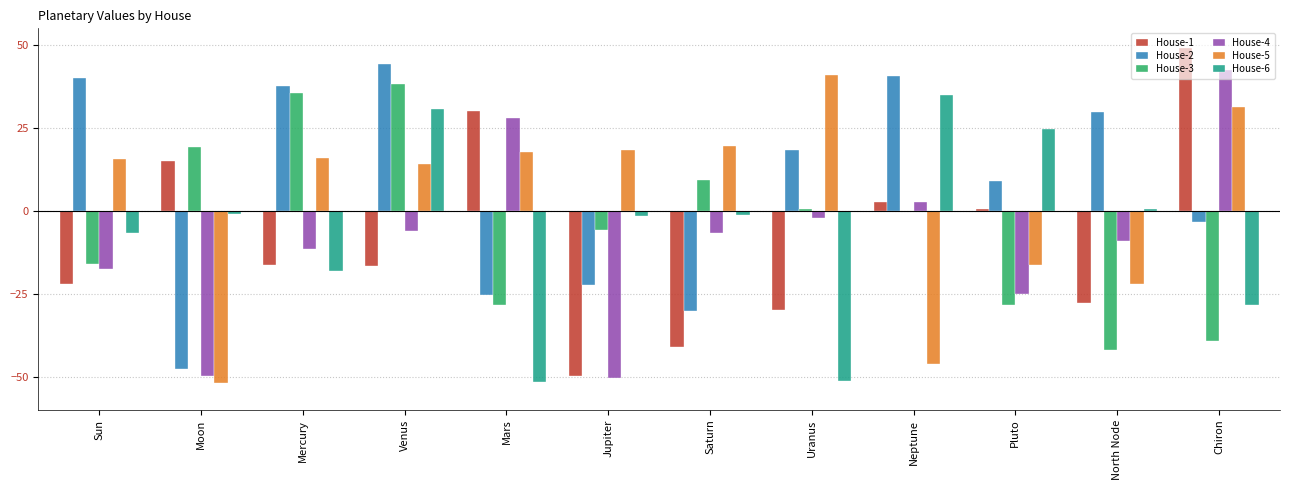

Which series changed the most between Sun and Mars?

House-2